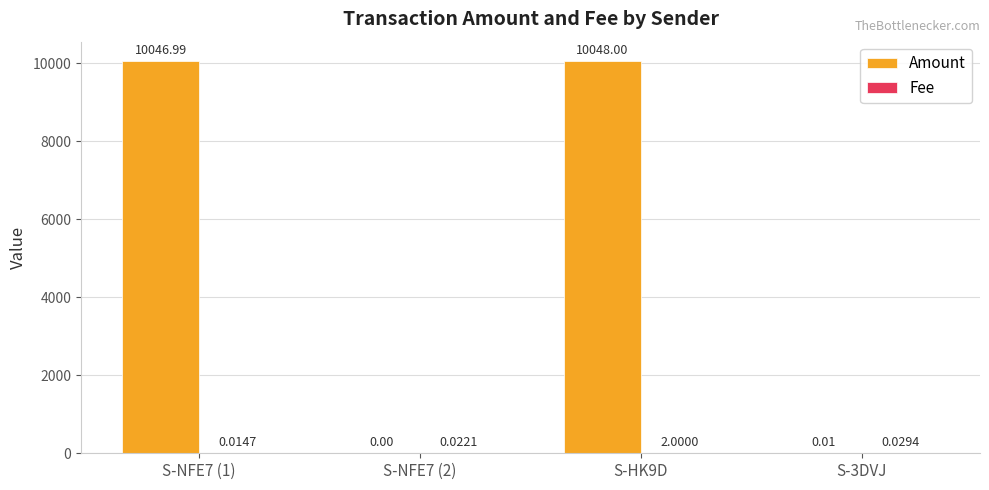

Are the bars horizontal?

No